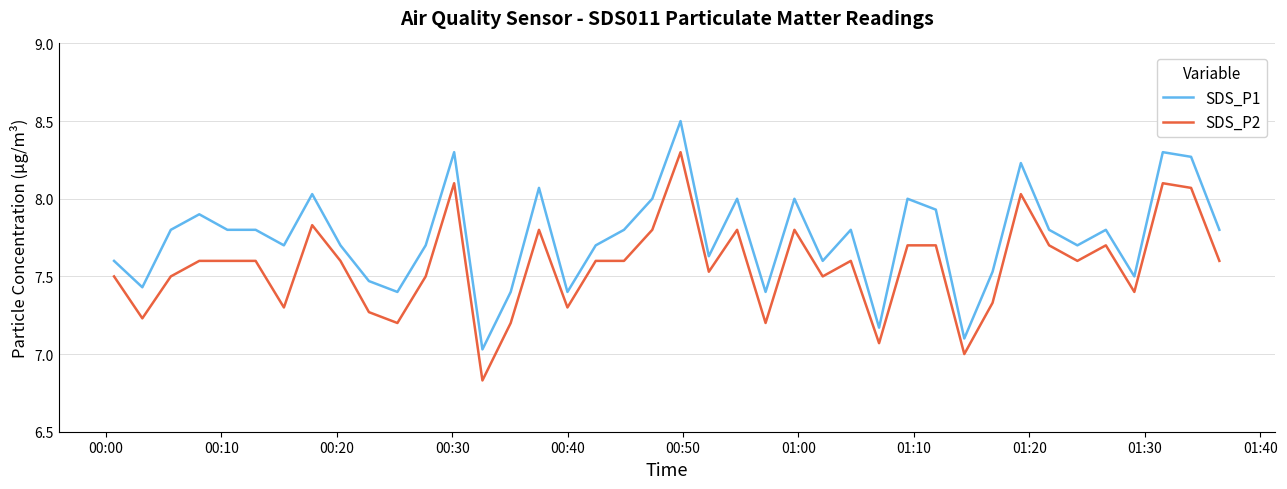

List the series in order of their peak value, lowest first.

SDS_P2, SDS_P1